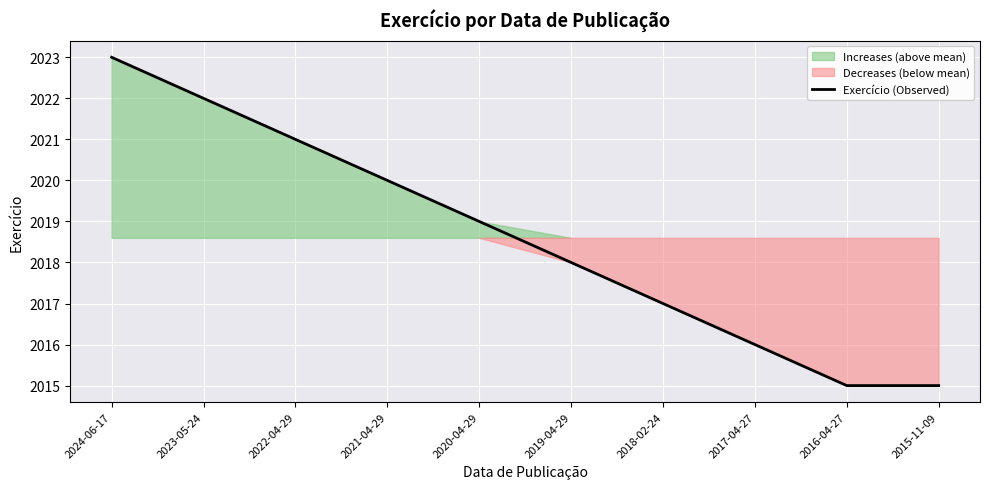

List the labels in order of value, smallest first.

2016-04-27, 2015-11-09, 2017-04-27, 2018-02-24, 2019-04-29, 2020-04-29, 2021-04-29, 2022-04-29, 2023-05-24, 2024-06-17